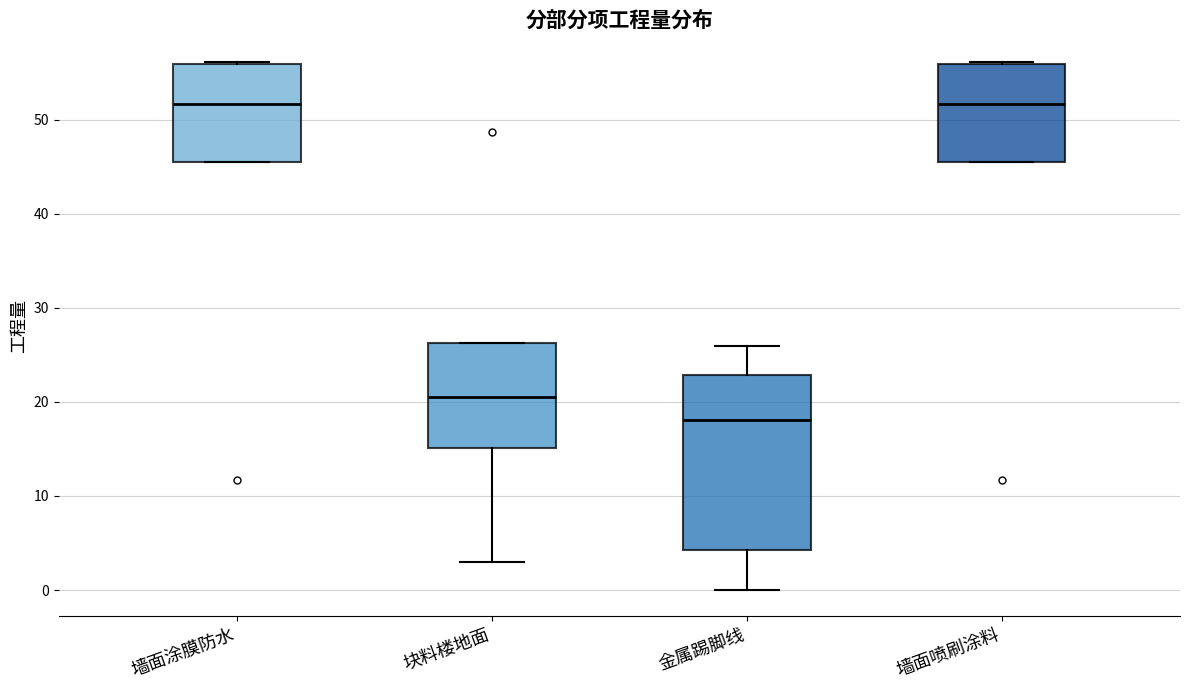

Reading left to right, transcribe this box plot: for each box, give where its median line is, the range the box spans, and where its two whiskers end, as read against the y-axis. The values are not printed on the chart, so give them approximately, as read against the axis.

墙面涂膜防水: median 52, box 46 to 56, whiskers 46 to 56
块料楼地面: median 21, box 15 to 26, whiskers 3 to 26
金属踢脚线: median 18, box 4 to 23, whiskers 0 to 26
墙面喷刷涂料: median 52, box 46 to 56, whiskers 46 to 56